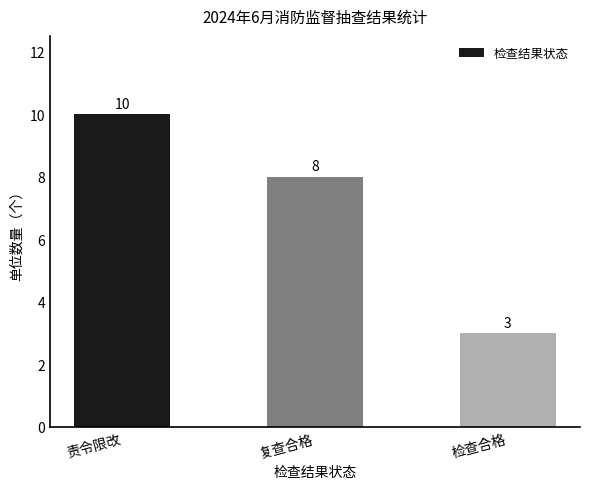

True or false: the data shows 3 at 检查合格.

True